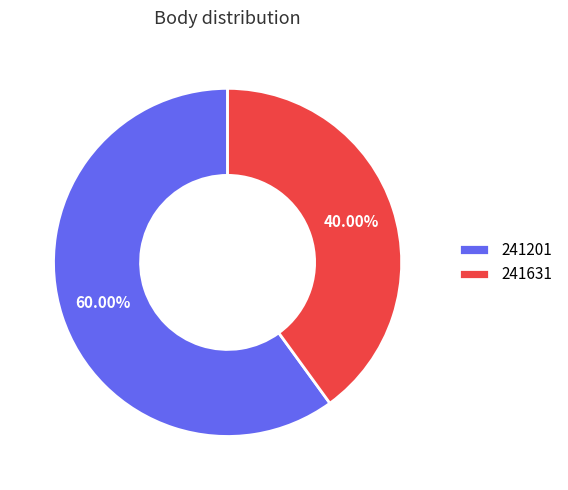

Is it true that 241631 is 30% of the pie?

False